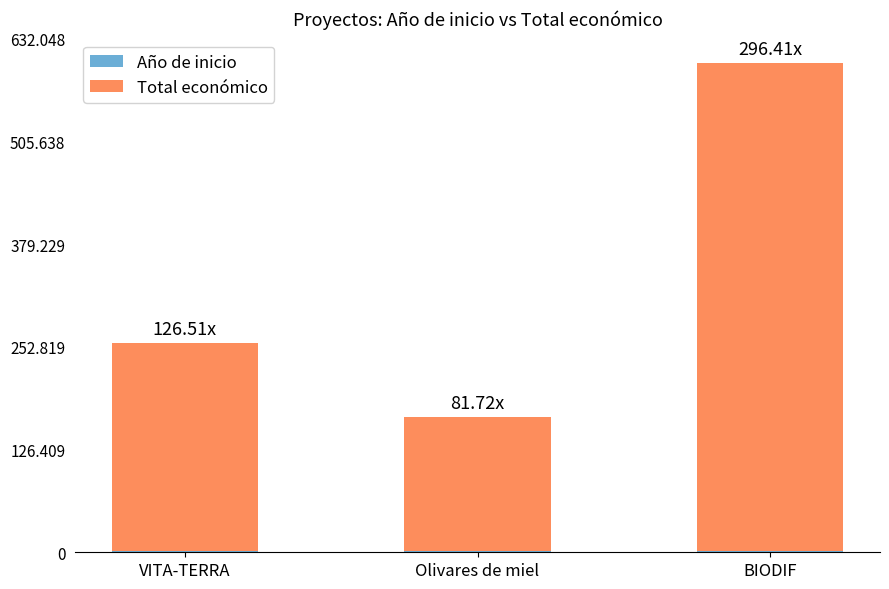

What is the maximum value for Año de inicio?

2024